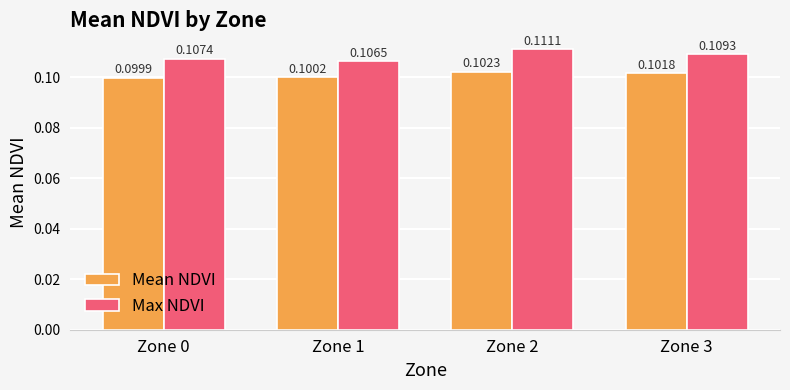

Which category has the highest value across all series?

Zone 2